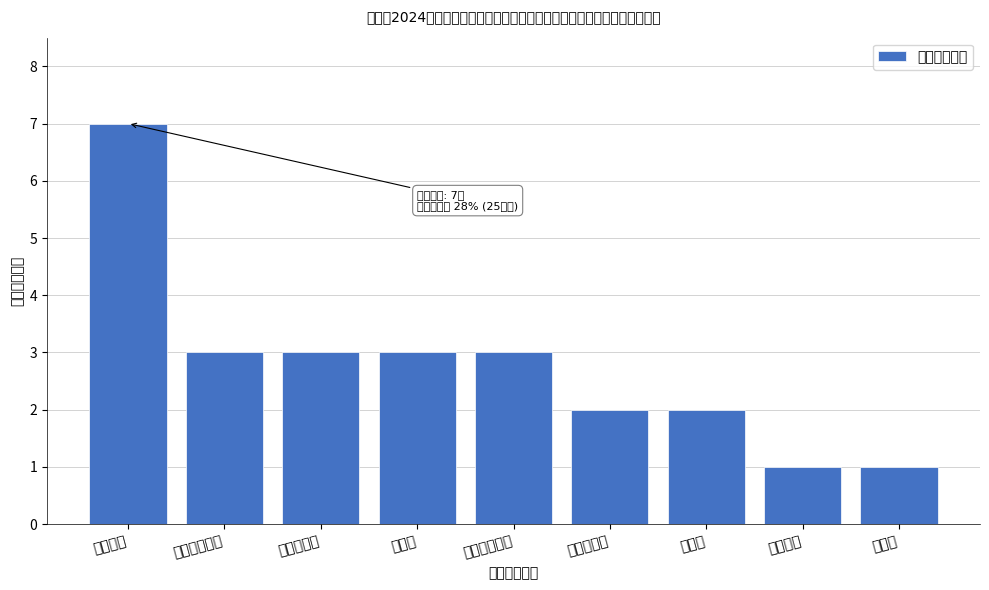

Reading left to right, what are all the values shown in this chart?

7	3	3	3	3	2	2	1	1